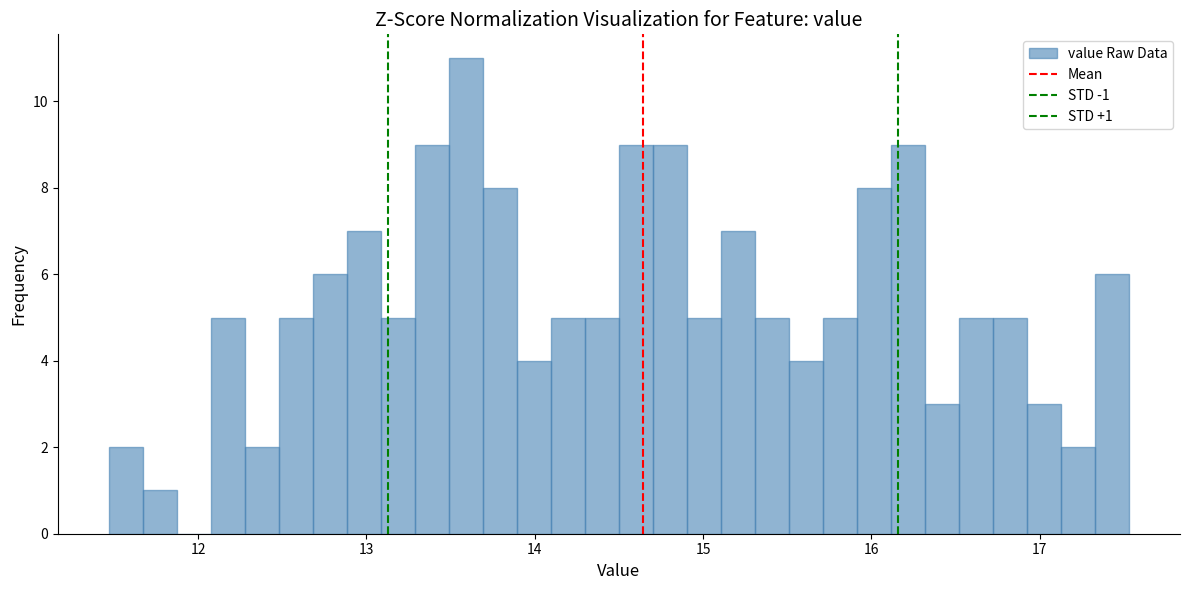

Around what value on the x-axis is the tallest bar? Give the approximate position of its centre, as read against the axis.

13.6